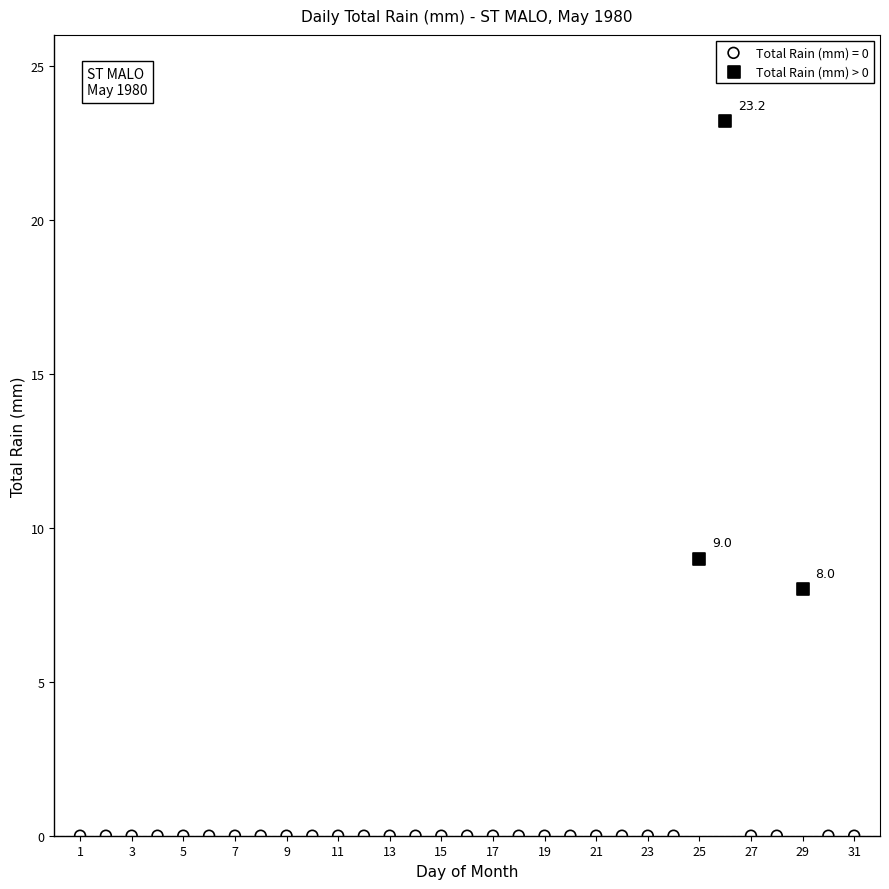

Which series contains the lowest Y value?

Total Rain (mm) = 0